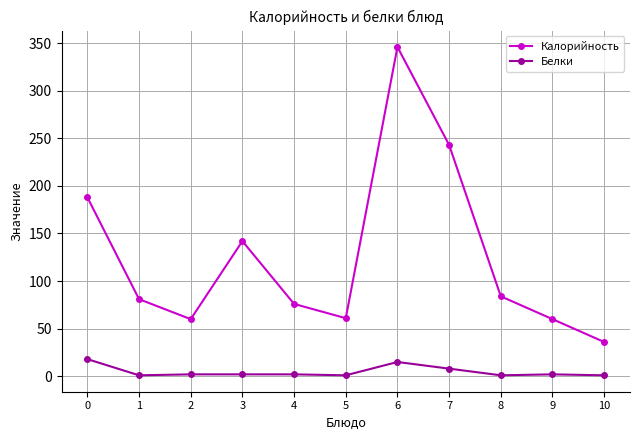

What is the maximum value shown in the chart?

346